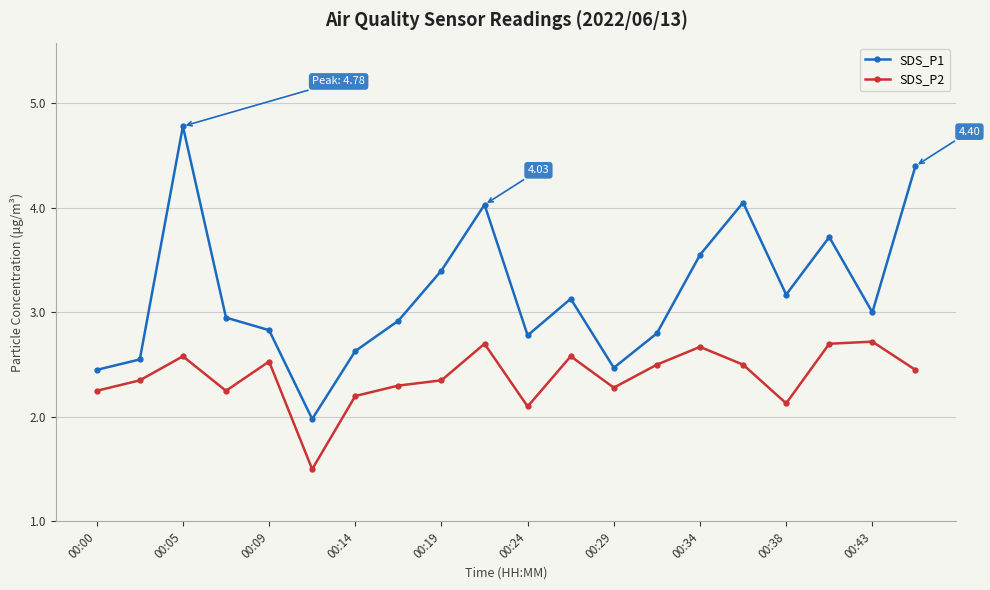

True or false: SDS_P2 has more than 2 interior local peaks.

True